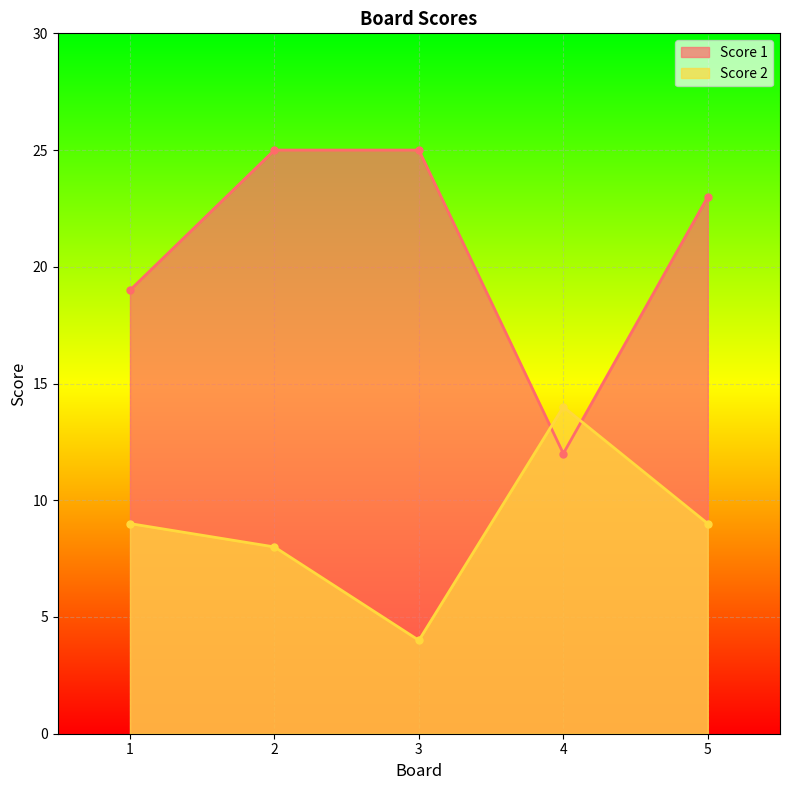

After their last crossing, which series has the higher values: Score 2 or Score 1?

Score 1